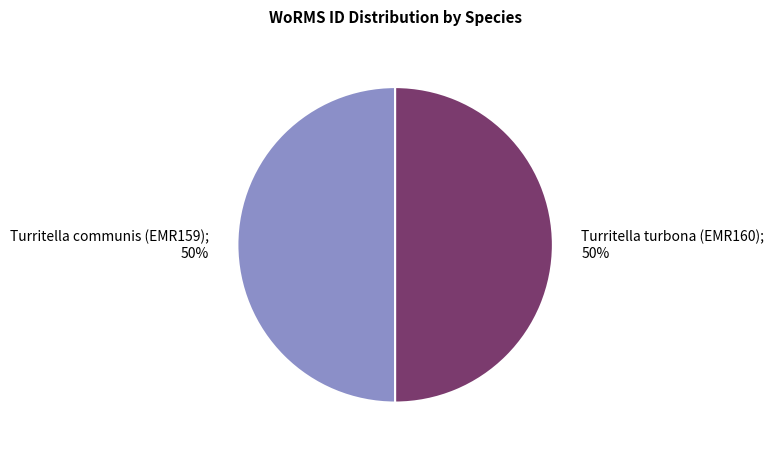

To the nearest percent, what is the average slice percentage?

50%